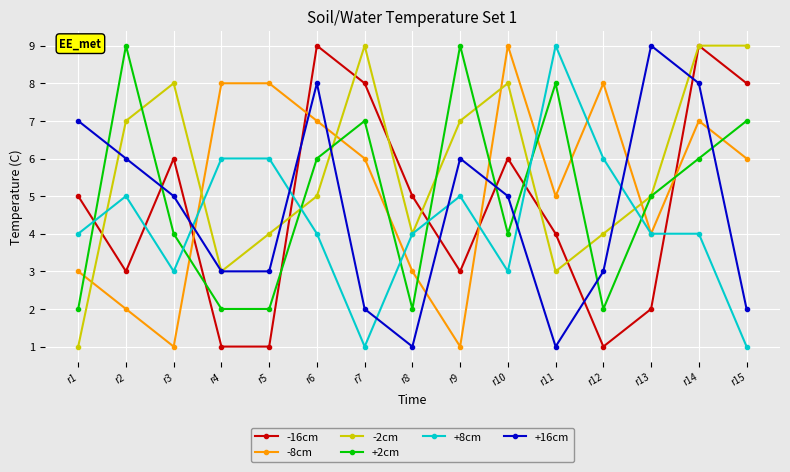

Reading left to right, list all the values displayed in this chart.

-16cm: r1=5	r2=3	r3=6	r4=1	r5=1	r6=9	r7=8	r8=5	r9=3	r10=6	r11=4	r12=1	r13=2	r14=9	r15=8
-8cm: r1=3	r2=2	r3=1	r4=8	r5=8	r6=7	r7=6	r8=3	r9=1	r10=9	r11=5	r12=8	r13=4	r14=7	r15=6
-2cm: r1=1	r2=7	r3=8	r4=3	r5=4	r6=5	r7=9	r8=4	r9=7	r10=8	r11=3	r12=4	r13=5	r14=9	r15=9
+2cm: r1=2	r2=9	r3=4	r4=2	r5=2	r6=6	r7=7	r8=2	r9=9	r10=4	r11=8	r12=2	r13=5	r14=6	r15=7
+8cm: r1=4	r2=5	r3=3	r4=6	r5=6	r6=4	r7=1	r8=4	r9=5	r10=3	r11=9	r12=6	r13=4	r14=4	r15=1
+16cm: r1=7	r2=6	r3=5	r4=3	r5=3	r6=8	r7=2	r8=1	r9=6	r10=5	r11=1	r12=3	r13=9	r14=8	r15=2